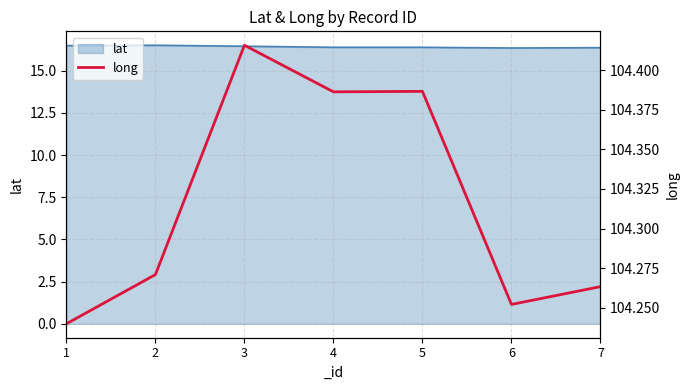

The lat series shows 10.0 at 6. True or false?

False